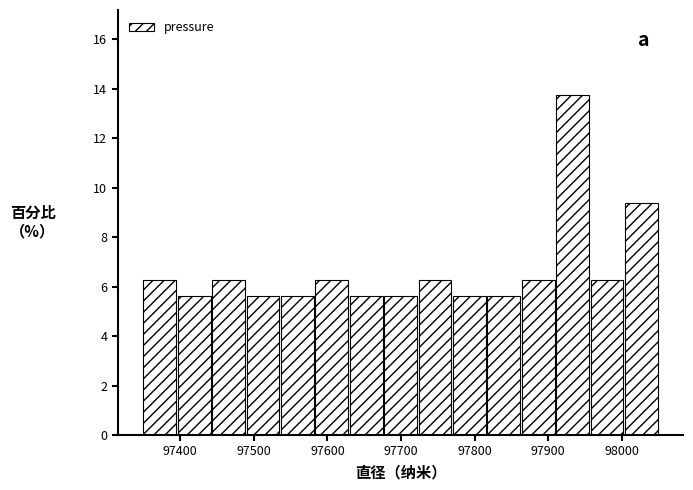

What is the height of the bar covering 98000 to 98050 on the x-axis? Neither the bar edges nor the heights are printed on the chart, so give them approximately, as read against the axes.

9.4